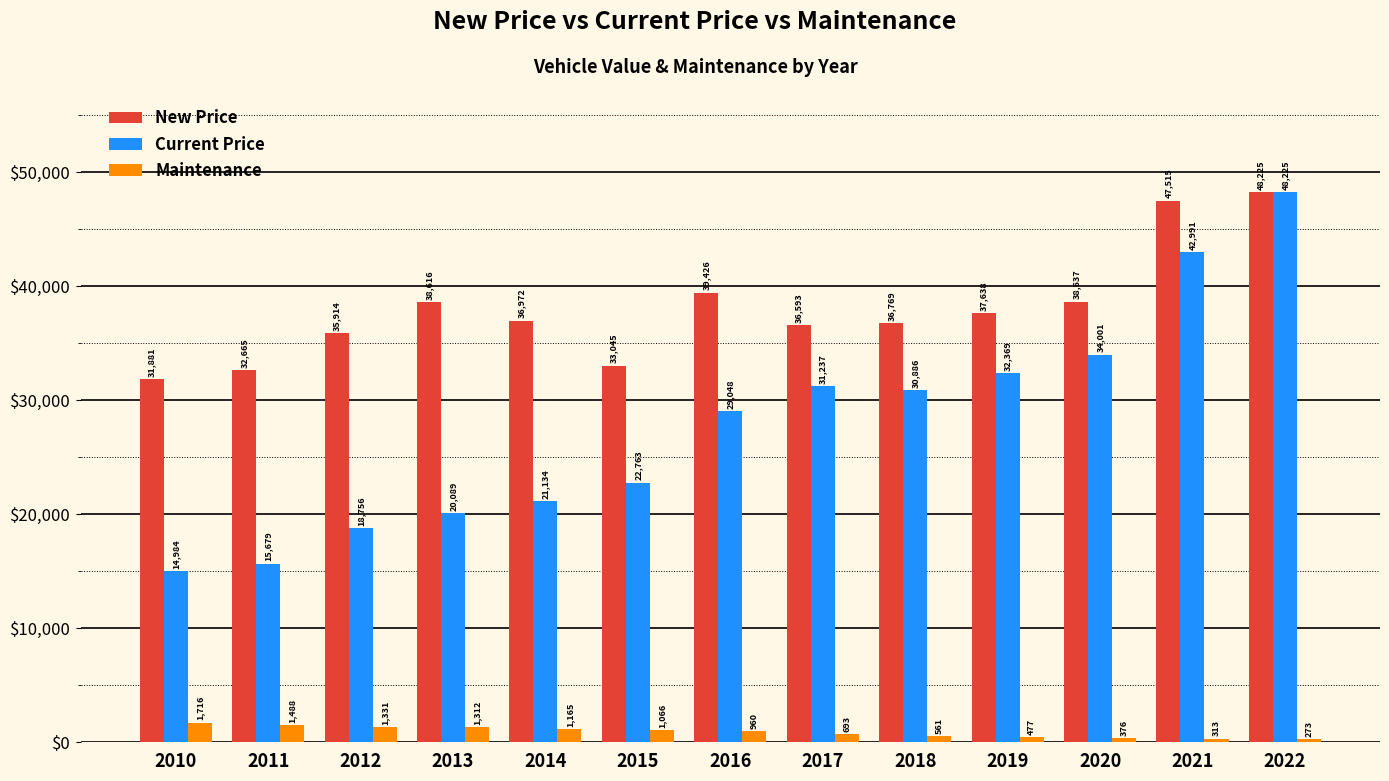

What is the value of the Current Price bar at the 12th from the left?

42991